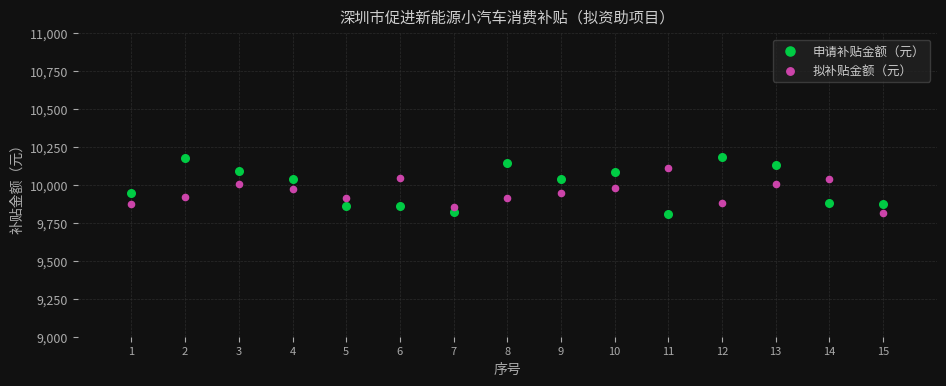

What are all the series names shown in the legend?

申请补贴金额（元）, 拟补贴金额（元）